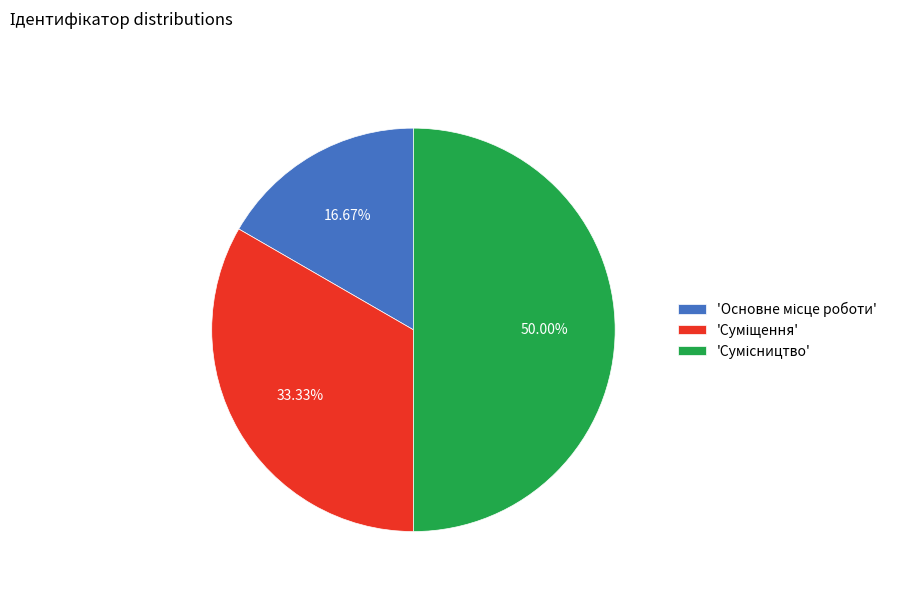

Is there any slice that represents more than half of the pie?

No